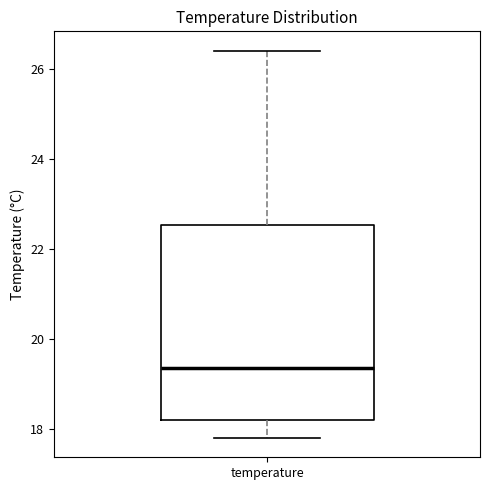

Transcribe this box plot: give where the median line is, the range the box spans, and where the two whiskers end, as read against the y-axis. The values are not printed on the chart, so give them approximately, as read against the axis.

median 19.4, box 18.2 to 22.6, whiskers 17.8 to 26.4